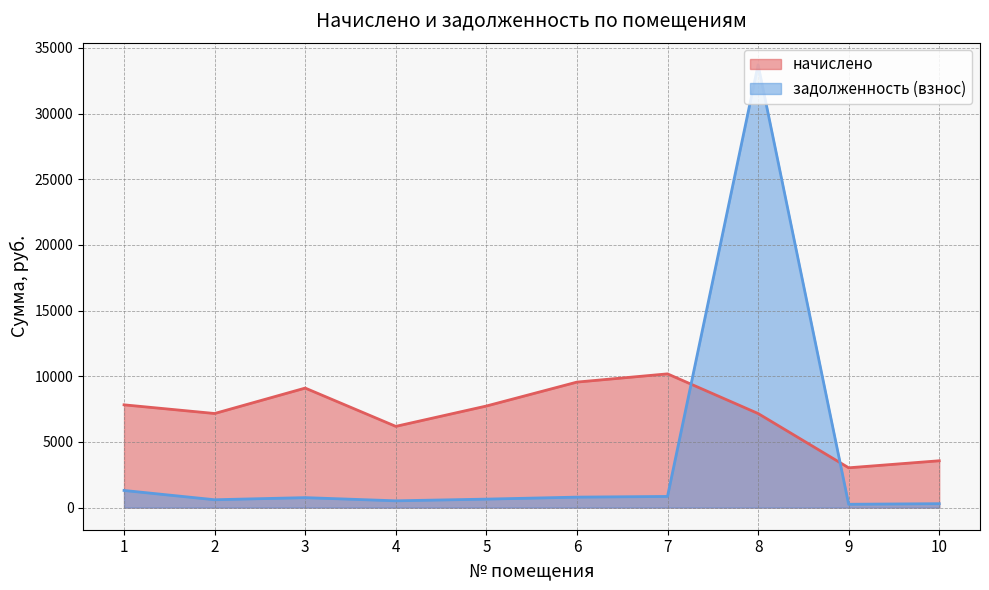

At which label does задолженность (взнос) reach its minimum?

9